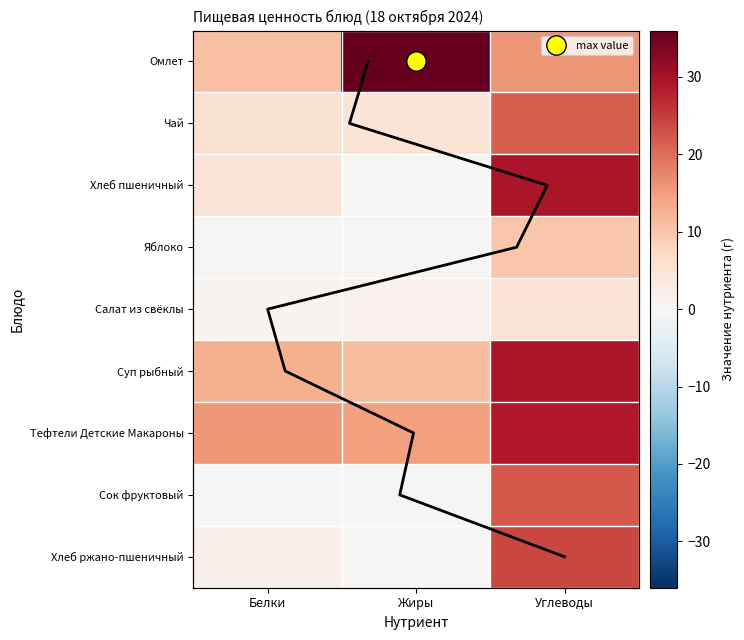

At which category is the sum across all series the highest?

Углеводы